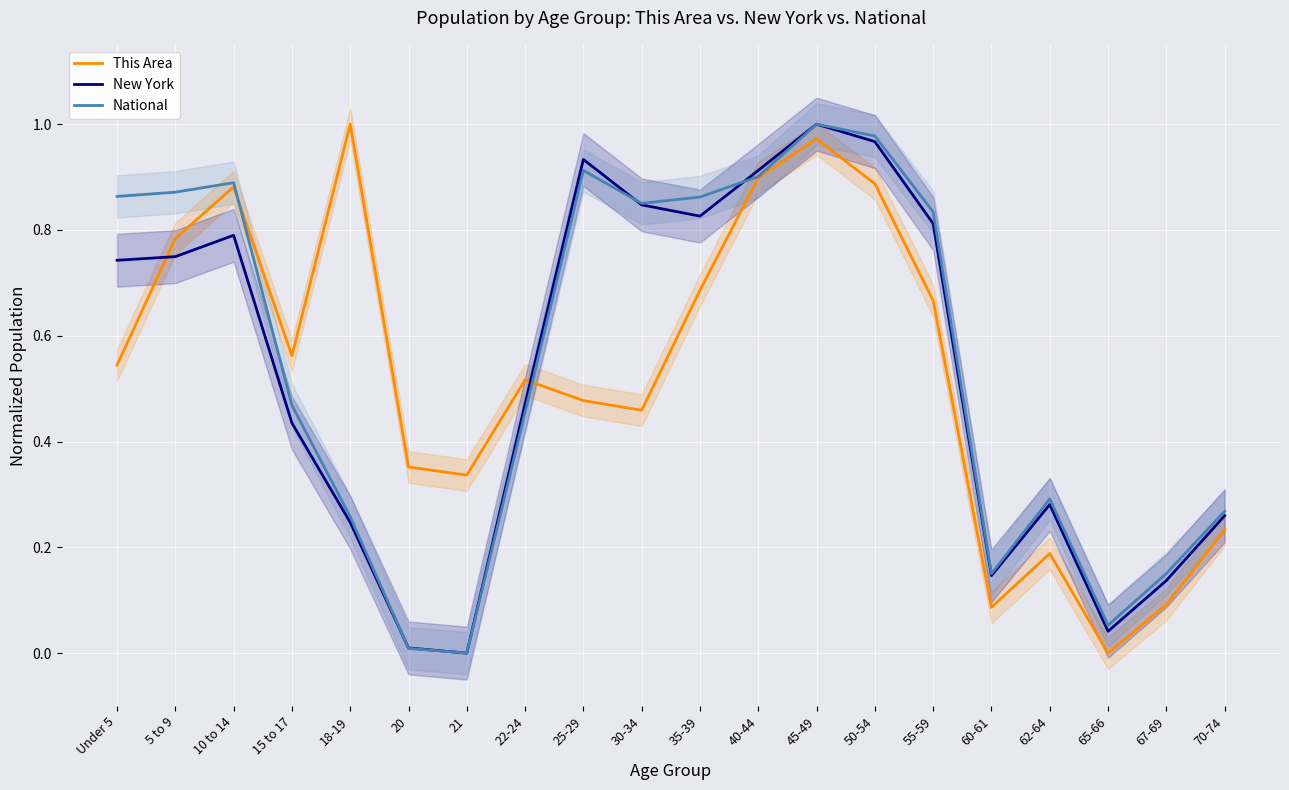

Between 10 to 14 and 70-74, which series saw the biggest shift?

This Area